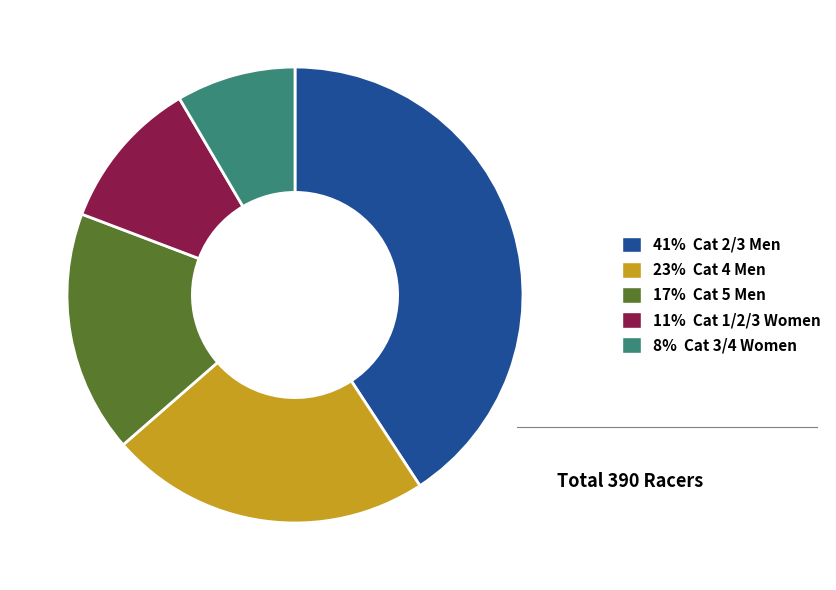

Approximately how many times larger is the value at 23% Cat 4 Men compared to 17% Cat 5 Men?

1.3